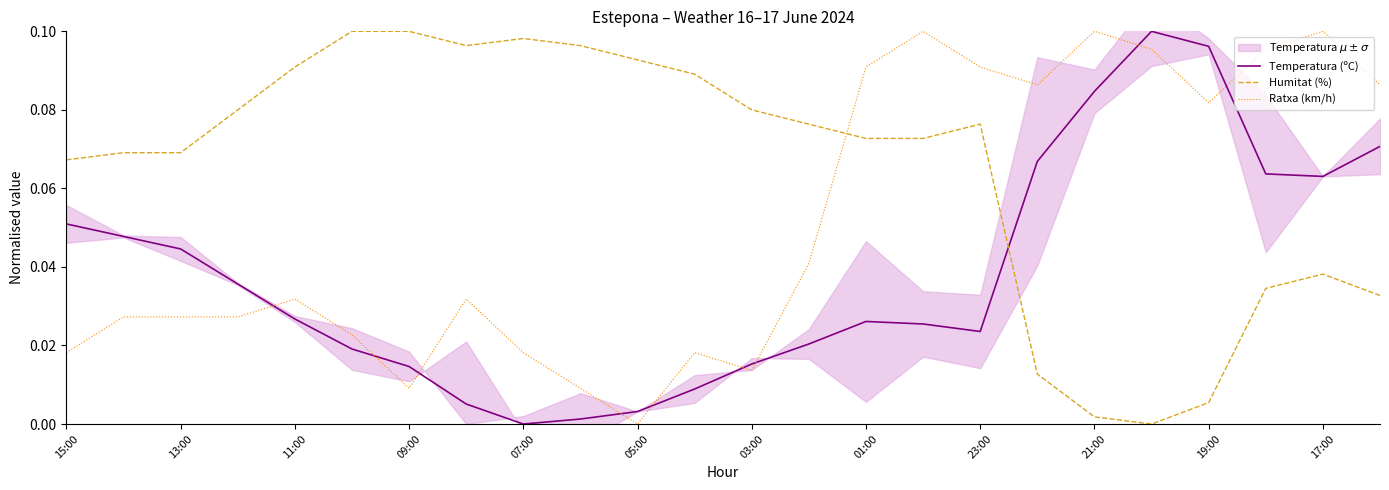

Reading right to left, extract all data points from this chart.

Temperatura (ºC): 0.1	0.1	0.1	0.1	0.1	0.1	0.1	0.0	0.0	0.0	0.0	0.0	0.0	0.0	0.0	0.0	0.0	0.0	0.0	0.0	0.0	0.0	0.0	0.1
Humitat (%): 0.0	0.0	0.0	0.0	0.0	0.0	0.0	0.1	0.1	0.1	0.1	0.1	0.1	0.1	0.1	0.1	0.1	0.1	0.1	0.1	0.1	0.1	0.1	0.1
Ratxa (km/h): 0.1	0.1	0.1	0.1	0.1	0.1	0.1	0.1	0.1	0.1	0.0	0.0	0.0	0.0	0.0	0.0	0.0	0.0	0.0	0.0	0.0	0.0	0.0	0.0